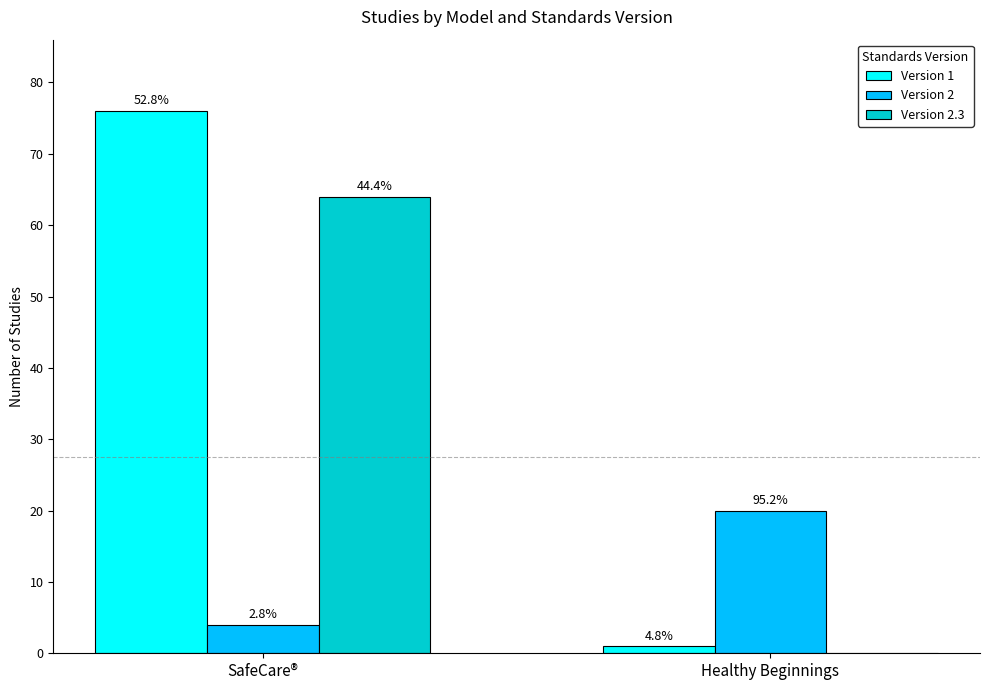

Reading left to right, extract all data points from this chart.

Version 1: SafeCare®=76	Healthy Beginnings=1
Version 2: SafeCare®=4	Healthy Beginnings=20
Version 2.3: SafeCare®=64	Healthy Beginnings=0